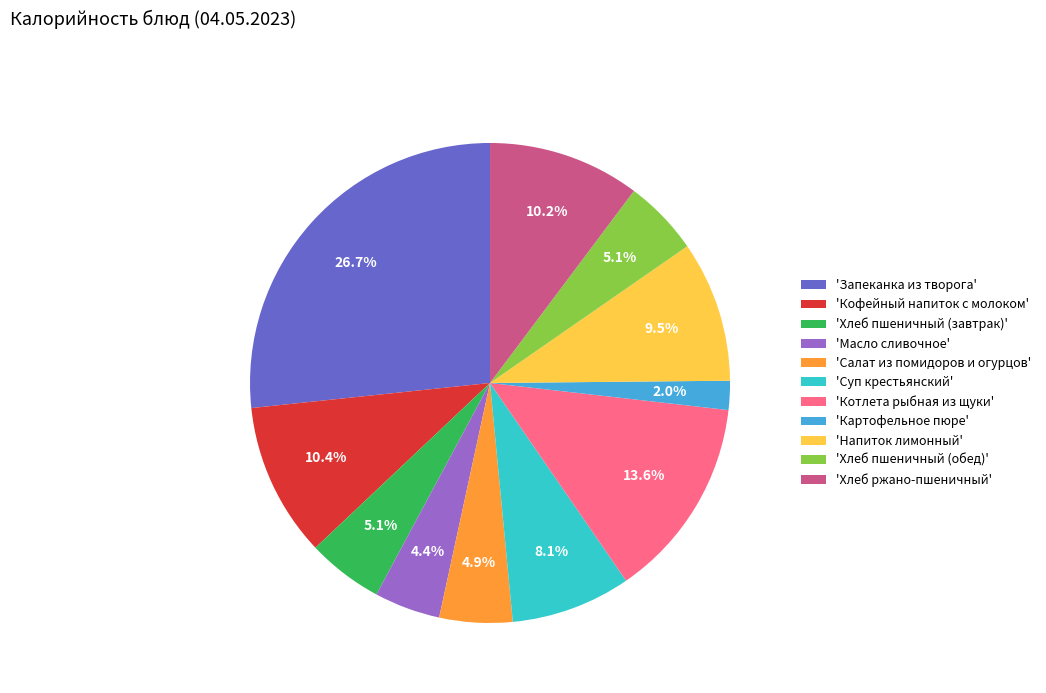

Which category has the smallest portion of the pie?

'Картофельное пюре'